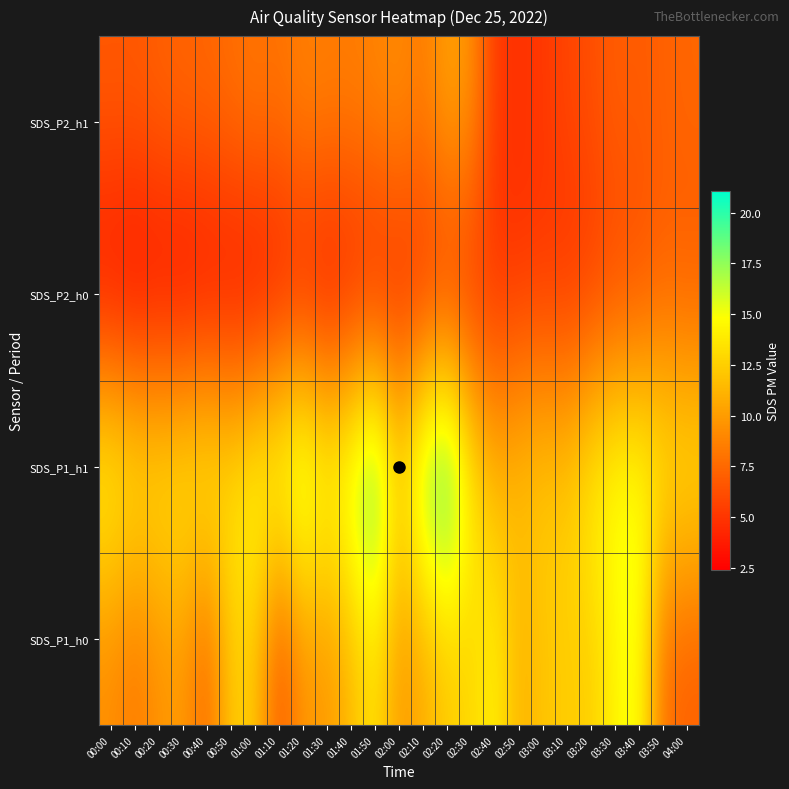

At which category is the sum across all series the highest?

02:20